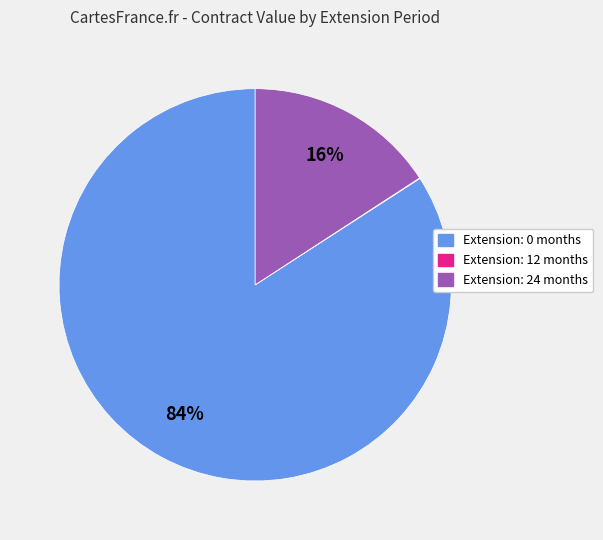

Is there any slice that represents more than half of the pie?

Yes